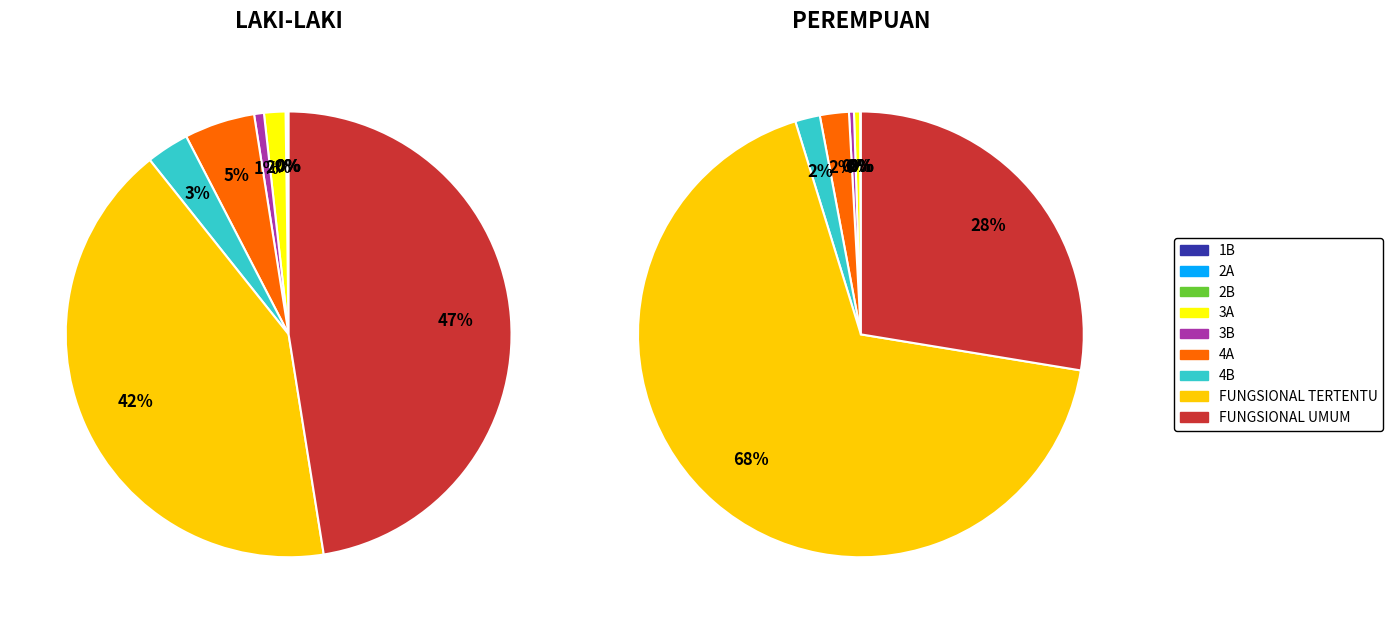

To the nearest percent, what is the average slice percentage?

11%